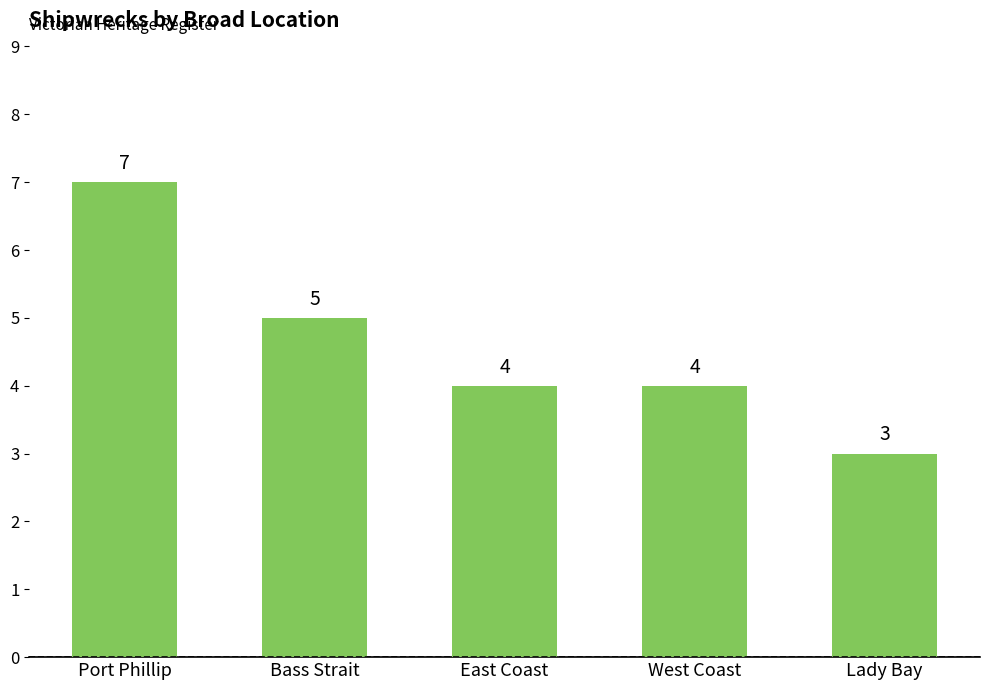

What is the change in value from Port Phillip to Lady Bay?

-4